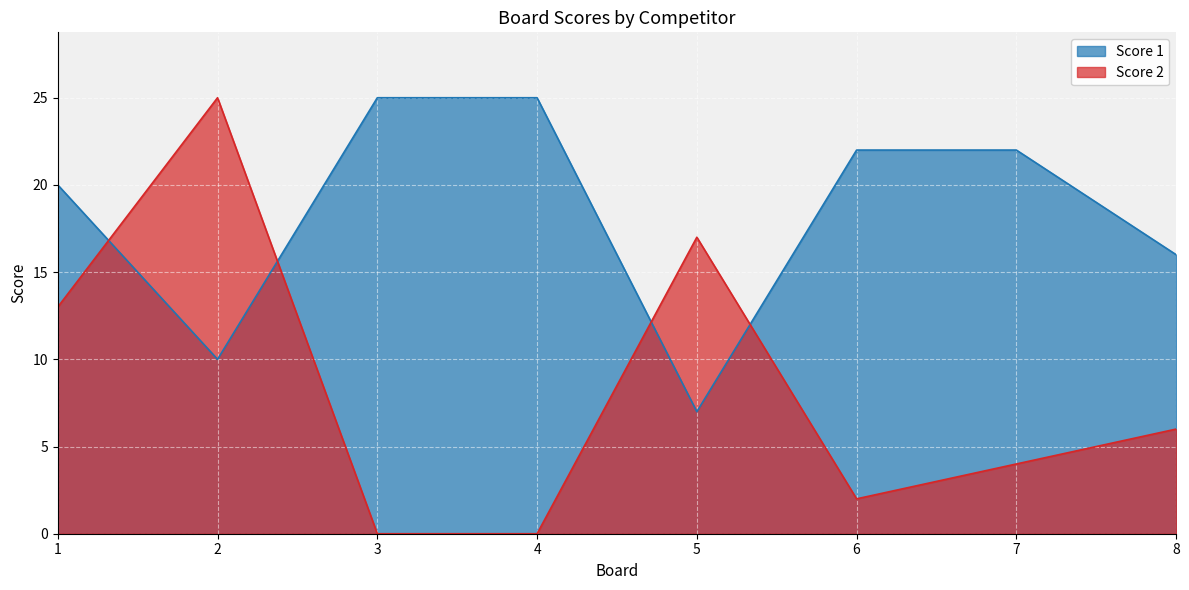

Count the number of data series in this chart.

2